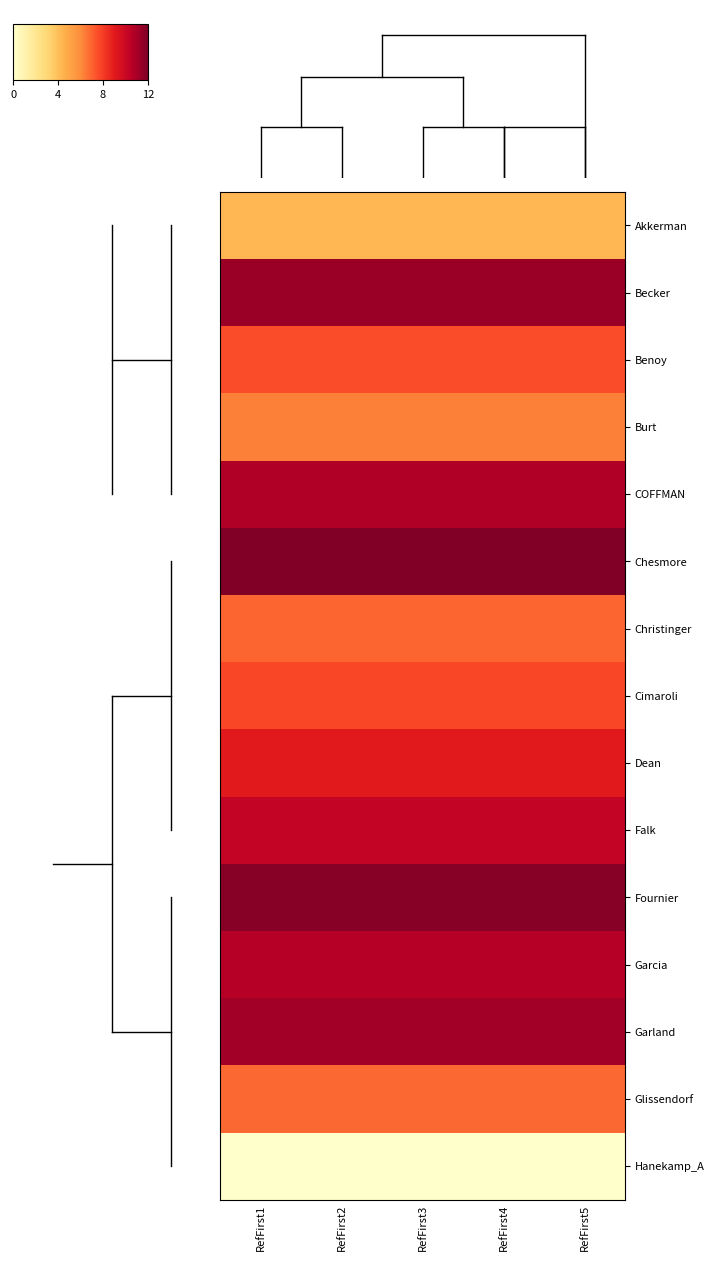

At which category is the sum across all series the highest?

RefFirst1